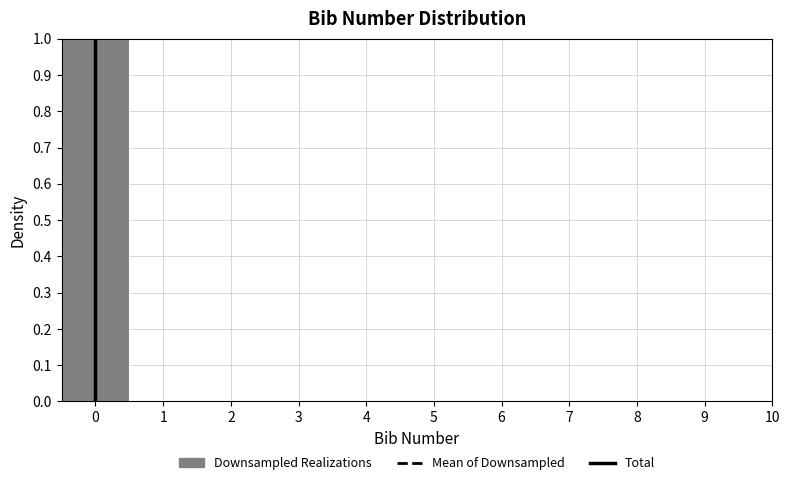

Reading left to right, transcribe this chart: for each bar, give the range it covers on the x-axis and its height. The values are not printed on the chart, so give them approximately, as read against the axis.

-0.5 to 0.5: 1
0.5 to 1.5: 0
1.5 to 2.5: 0
2.5 to 3.5: 0
3.5 to 4.5: 0
4.5 to 5.5: 0
5.5 to 6.5: 0
6.5 to 7.5: 0
7.5 to 8.5: 0
8.5 to 9.5: 0